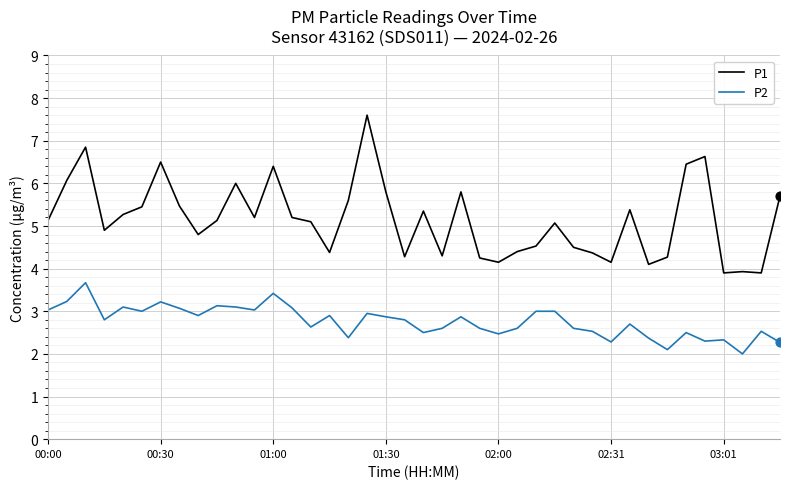

Which series has the largest total across all categories?

P1